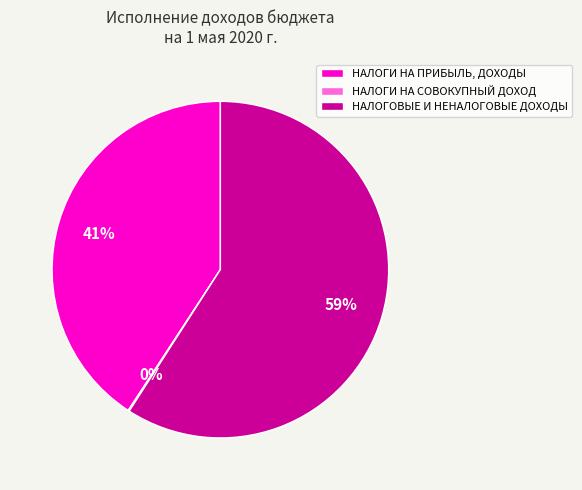

Does any single category account for the majority?

Yes